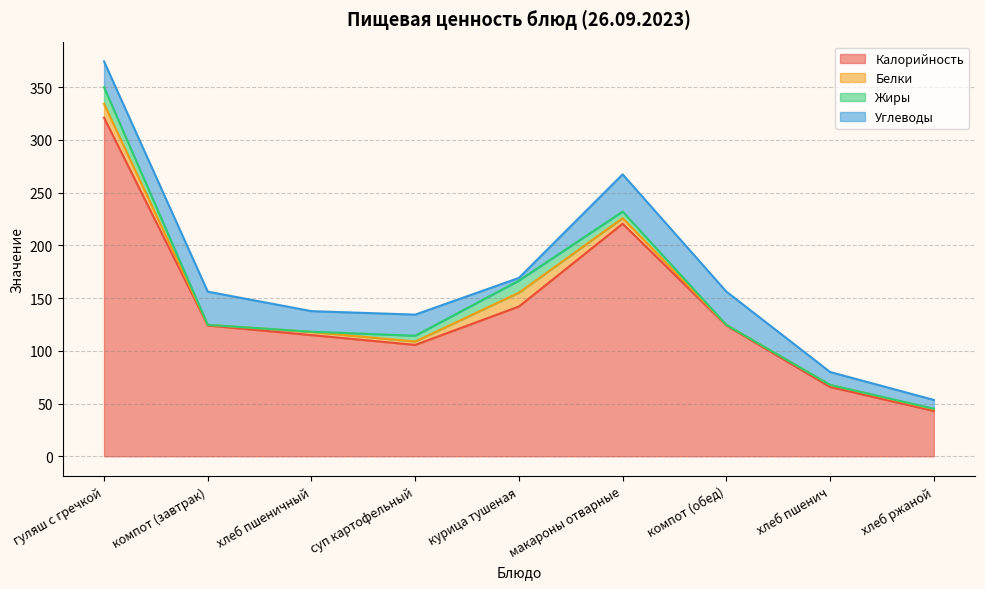

At which category does Белки reach its first local peak?

курица тушеная